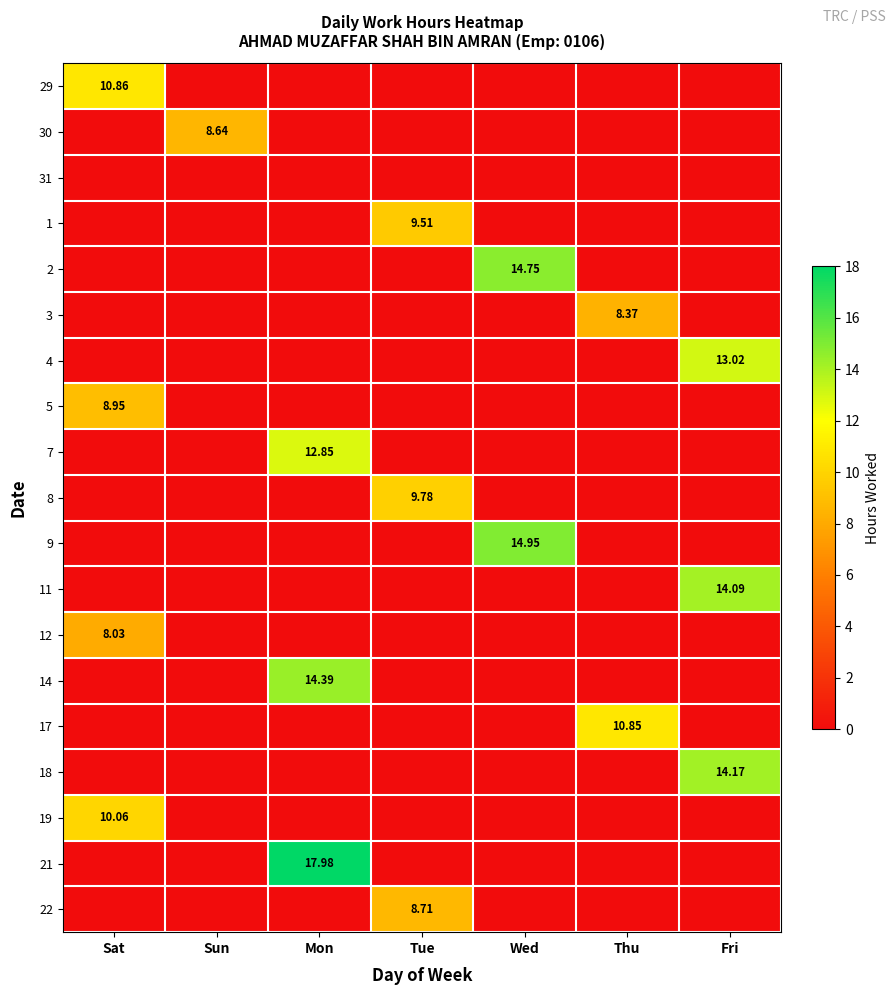

List the labels in order of 9 value, largest first.

Wed, Sat, Sun, Mon, Tue, Thu, Fri